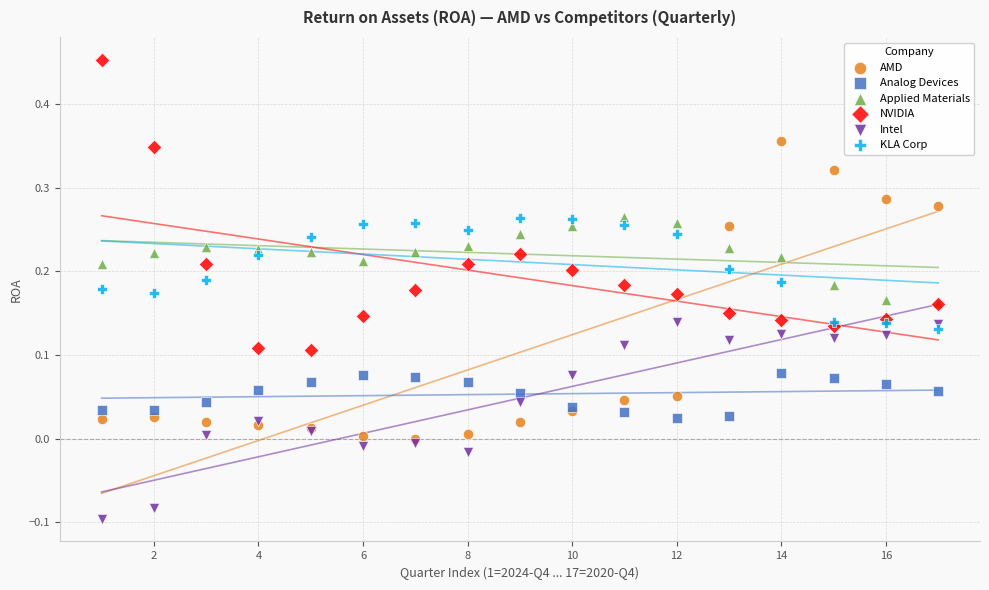

Which series contains the lowest Y value?

Intel